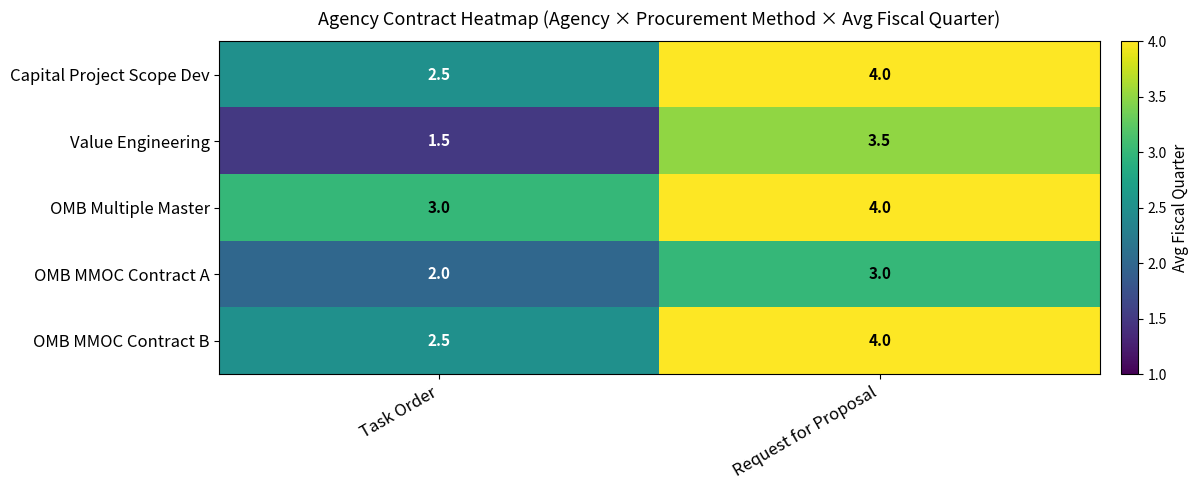

Reading right to left, list all the values displayed in this chart.

Capital Project Scope Dev: 4.0	2.5
Value Engineering: 3.5	1.5
OMB Multiple Master: 4.0	3.0
OMB MMOC Contract A: 3.0	2.0
OMB MMOC Contract B: 4.0	2.5